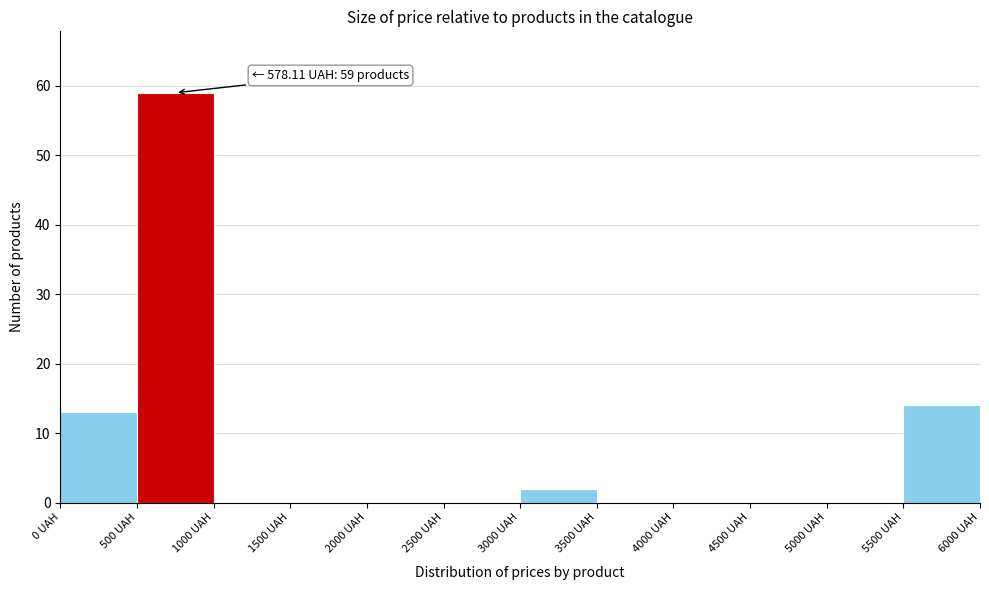

Over which range of the x-axis is the bar tallest?

500 to 1000